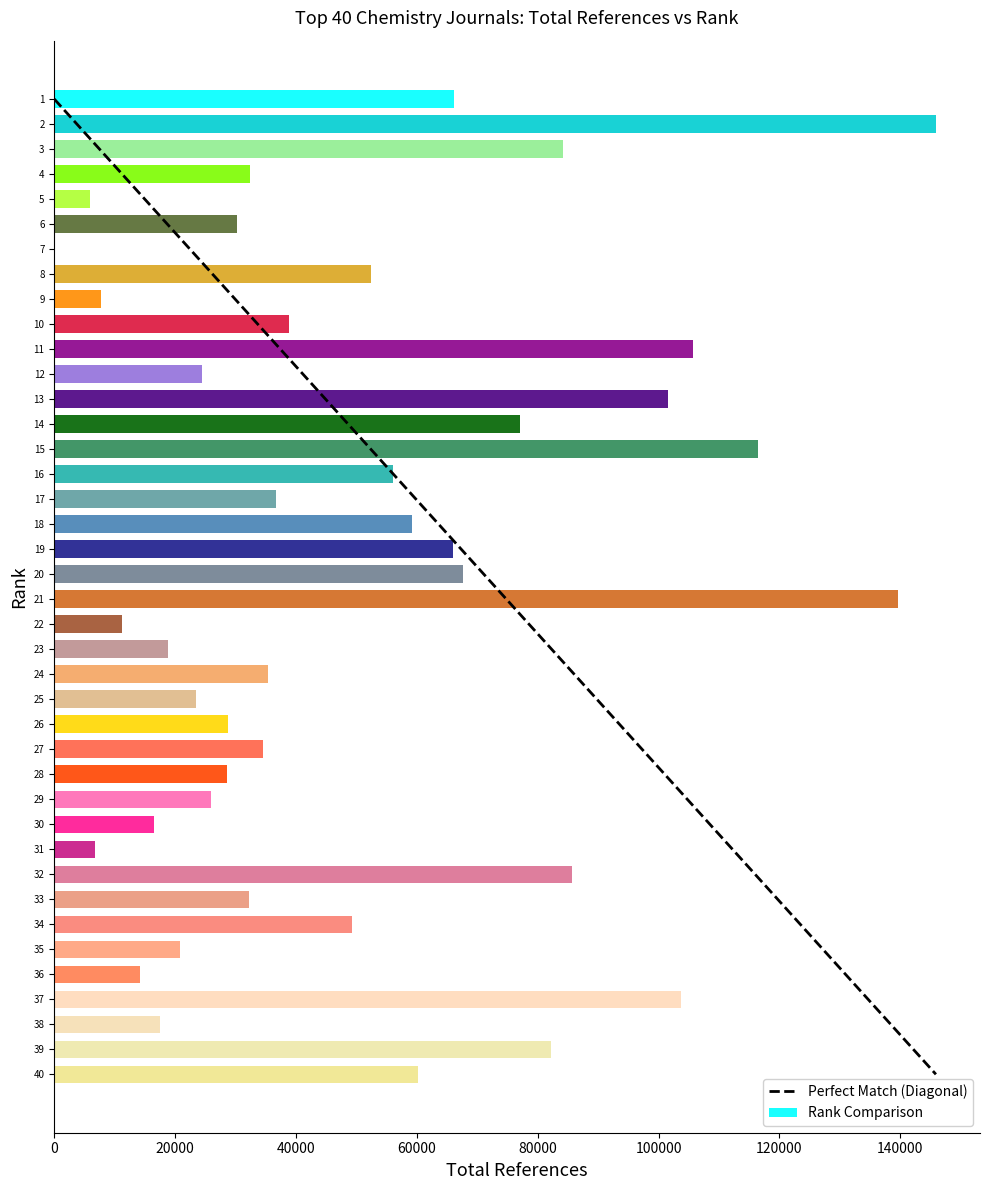

What is the change in value from 0 to 20000?

+39